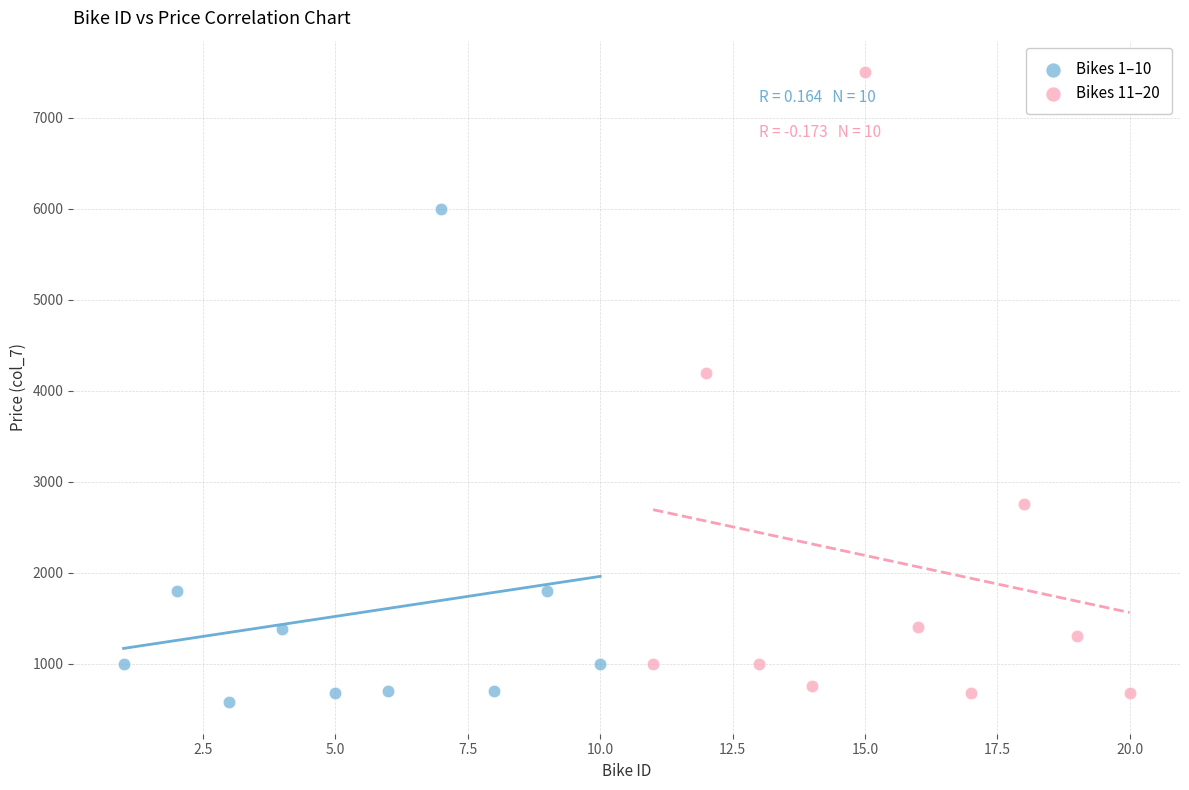

Which series has the widest spread of Y values?

Bikes 11–20